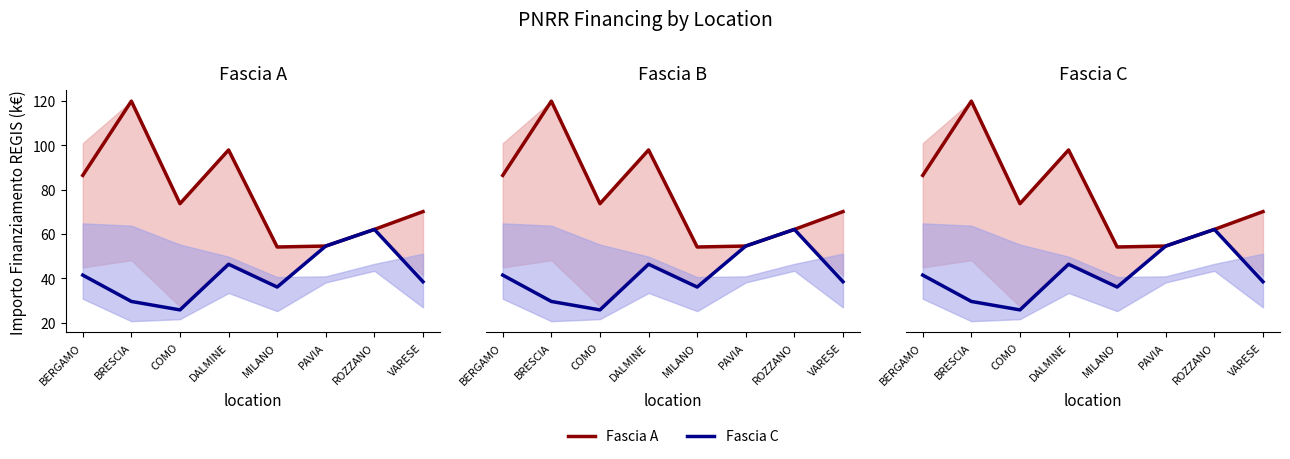

The value of Fascia A at COMO is 44.2. True or false?

False